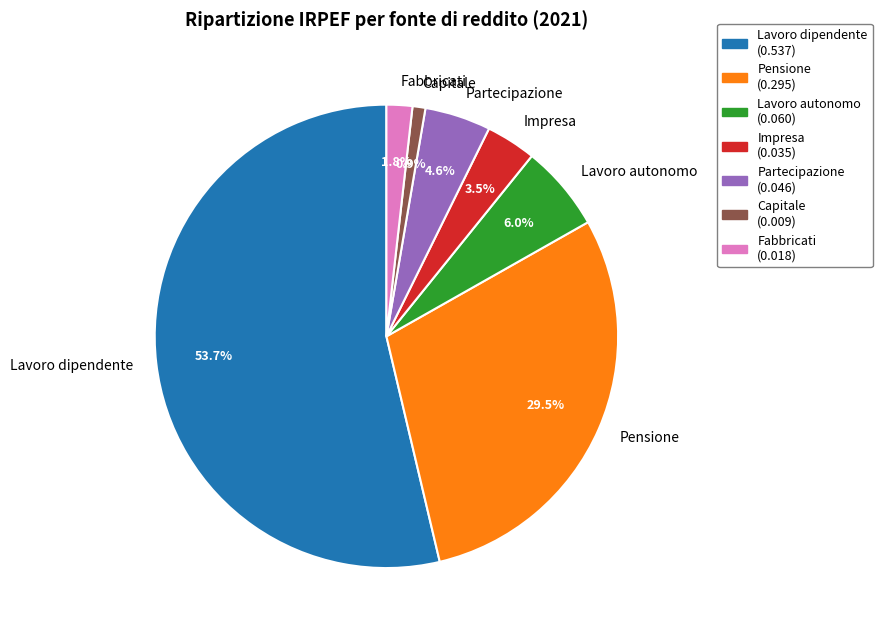

What percentage is the Partecipazione slice, to the nearest percent?

5%